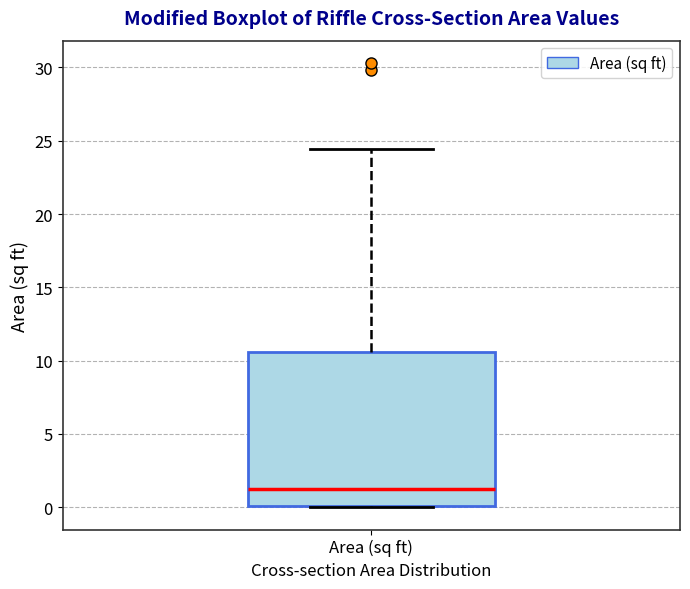

Where does the upper whisker of the box for Area (sq ft) end on the y-axis? The values are not printed on the chart, so give them approximately, as read against the axis.

24.5